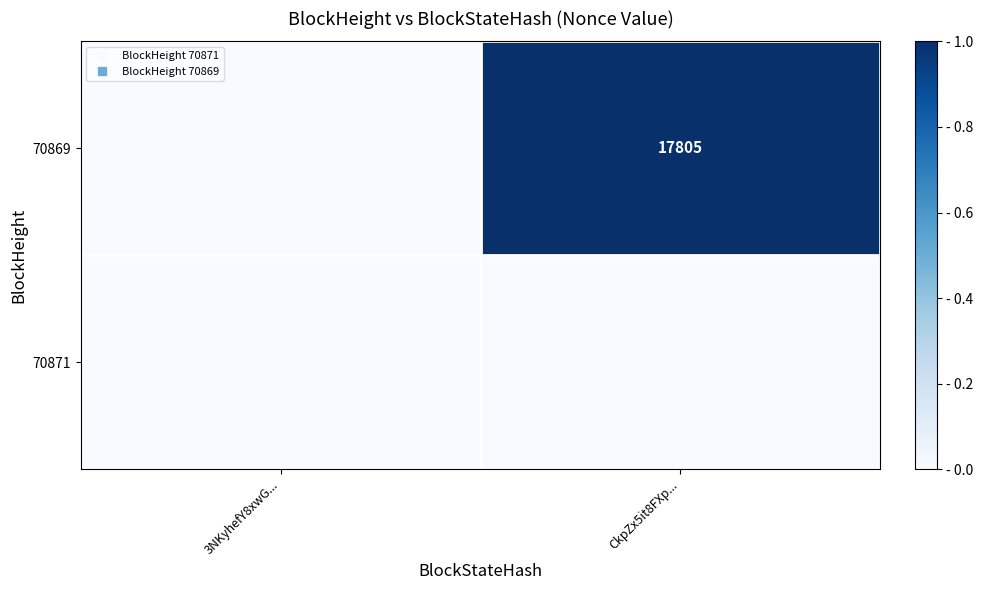

At which category is the sum across all series the highest?

CkpZx5it8FXp...